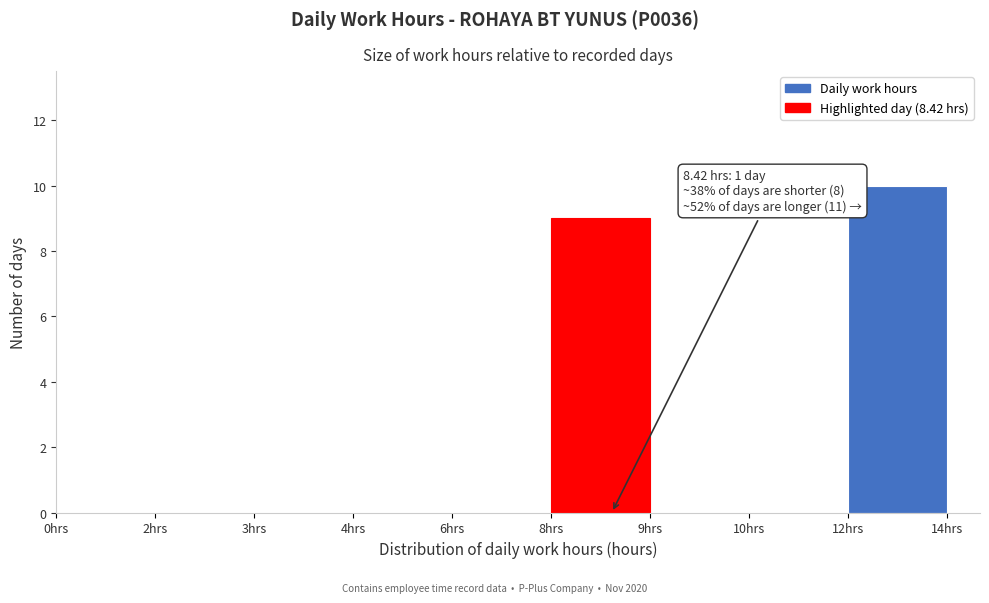

Reading left to right, what are all the values shown in this chart?

0hrs=0	2hrs=0	3hrs=0	4hrs=0	6hrs=0	8hrs=9	9hrs=0	10hrs=0	12hrs=10